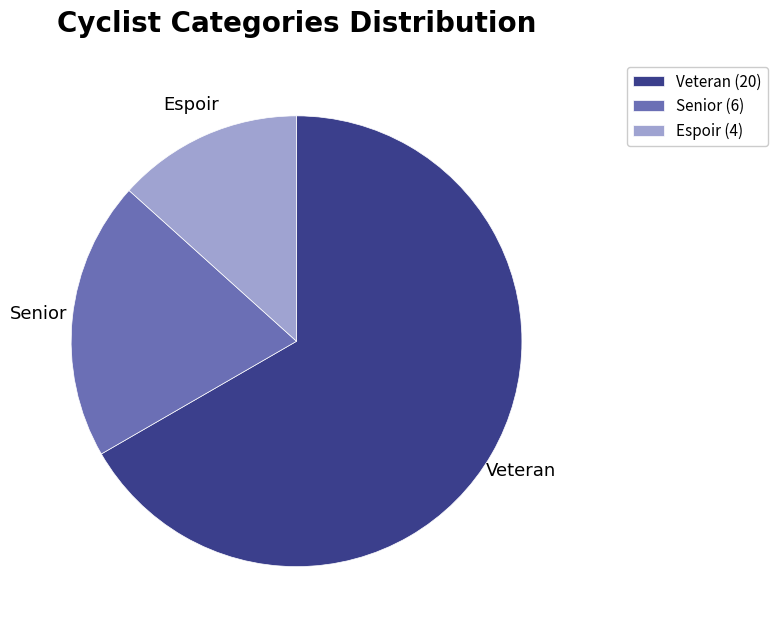

Is there any slice that represents more than half of the pie?

Yes